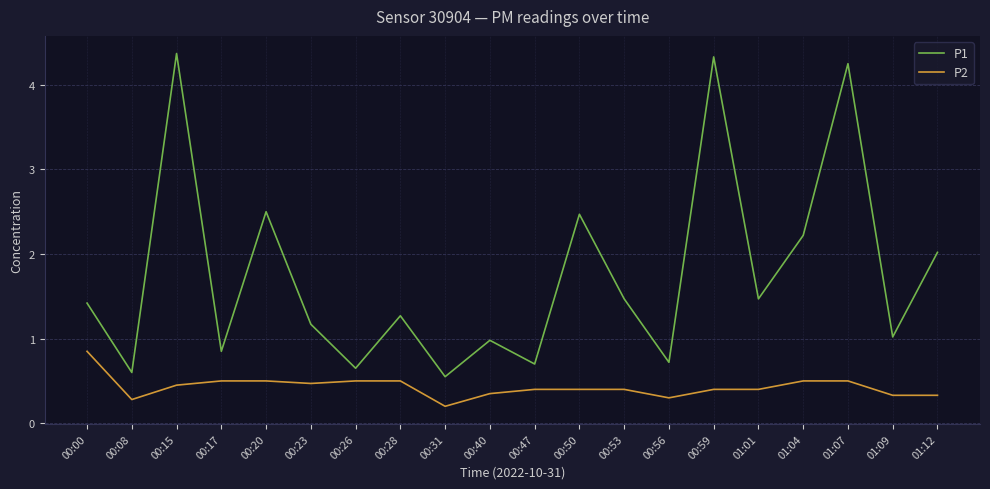

Is the value of P2 at 00:26 greater than the value of P1 at 00:31?

No